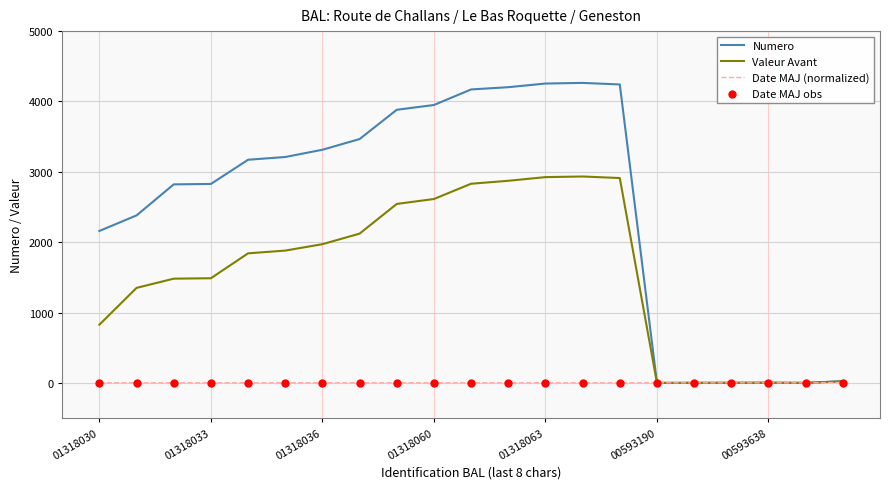

Which series has the largest range (max minus min)?

Numero